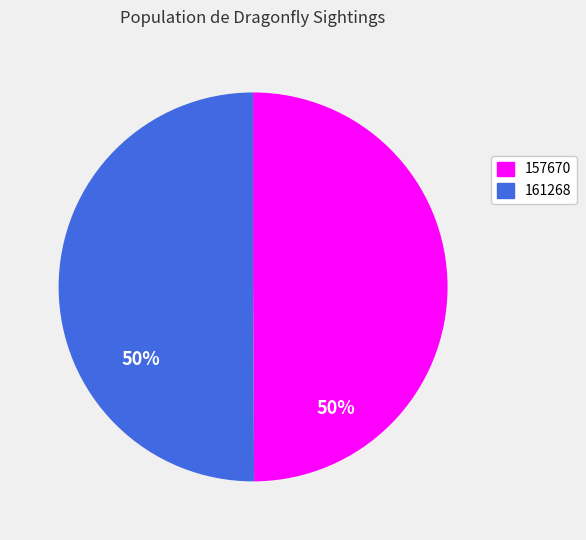

Combined, do 157670 and 161268 account for over 50%?

Yes